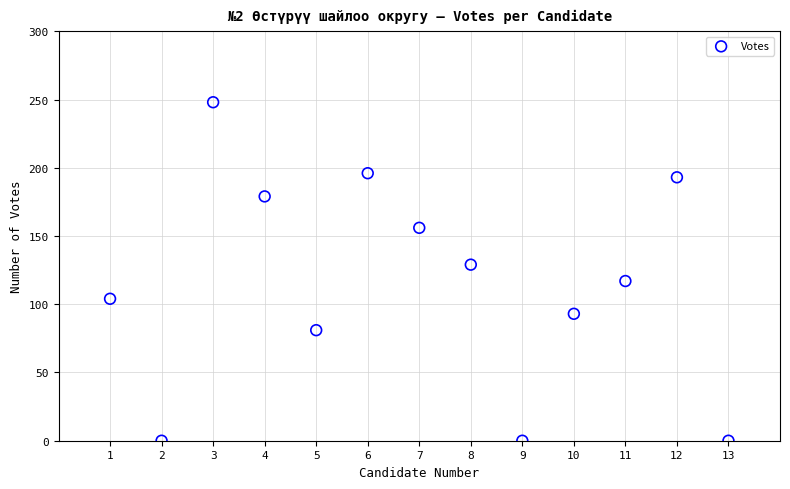

What is the range of Y values (max minus min)?

248